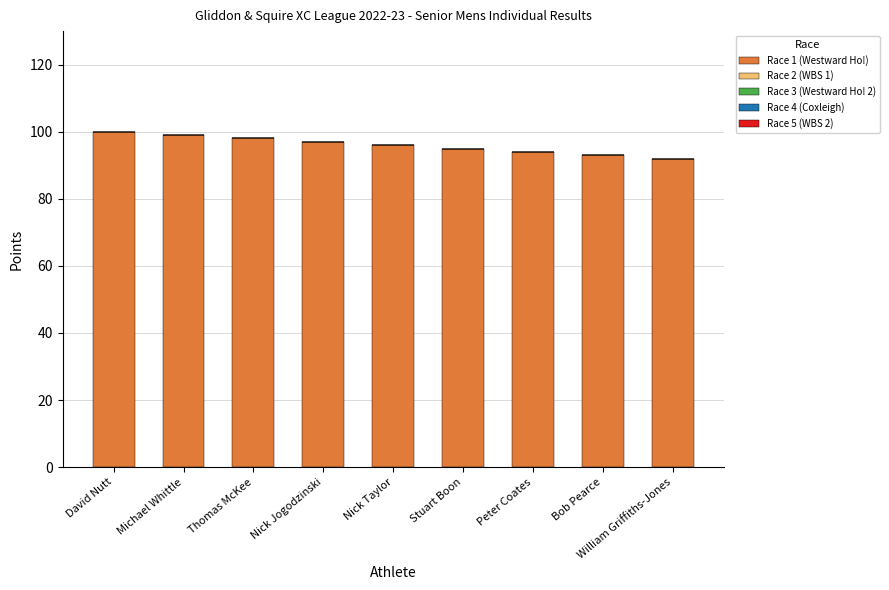

What is the sum of all values?

864